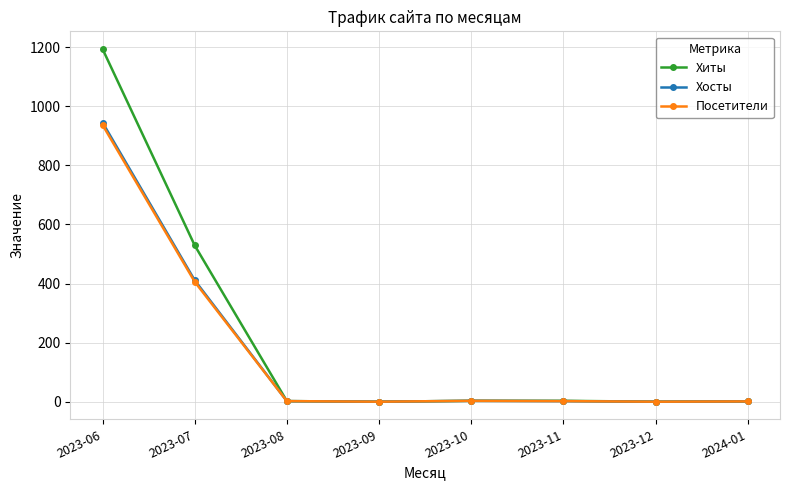

Is the value of Хиты at 2023-07 greater than the value of Хосты at 2023-08?

Yes